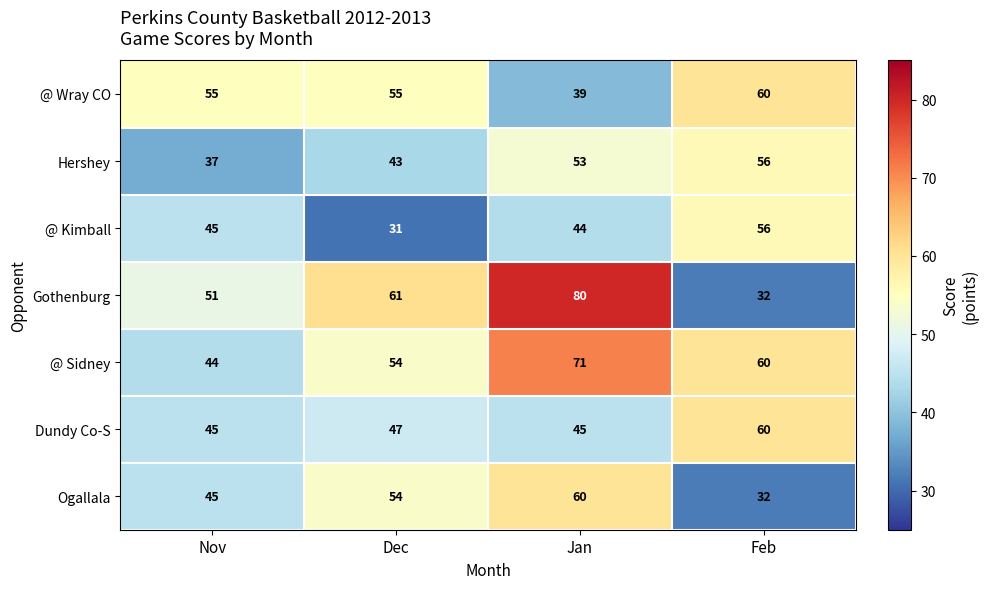

Reading left to right, extract all data points from this chart.

@ Wray CO: Nov=55	Dec=55	Jan=39	Feb=60
Hershey: Nov=37	Dec=43	Jan=53	Feb=56
@ Kimball: Nov=45	Dec=31	Jan=44	Feb=56
Gothenburg: Nov=51	Dec=61	Jan=80	Feb=32
@ Sidney: Nov=44	Dec=54	Jan=71	Feb=60
Dundy Co-S: Nov=45	Dec=47	Jan=45	Feb=60
Ogallala: Nov=45	Dec=54	Jan=60	Feb=32